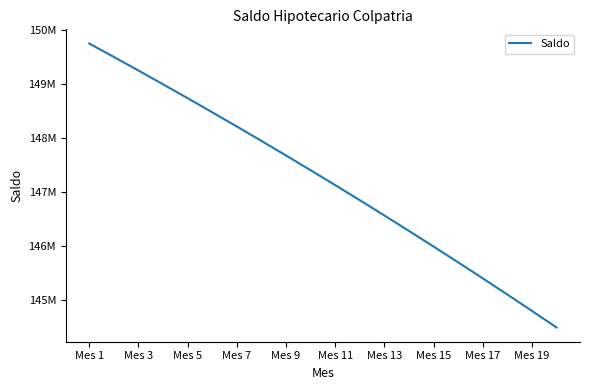

How many data points are less than 147403934?

10